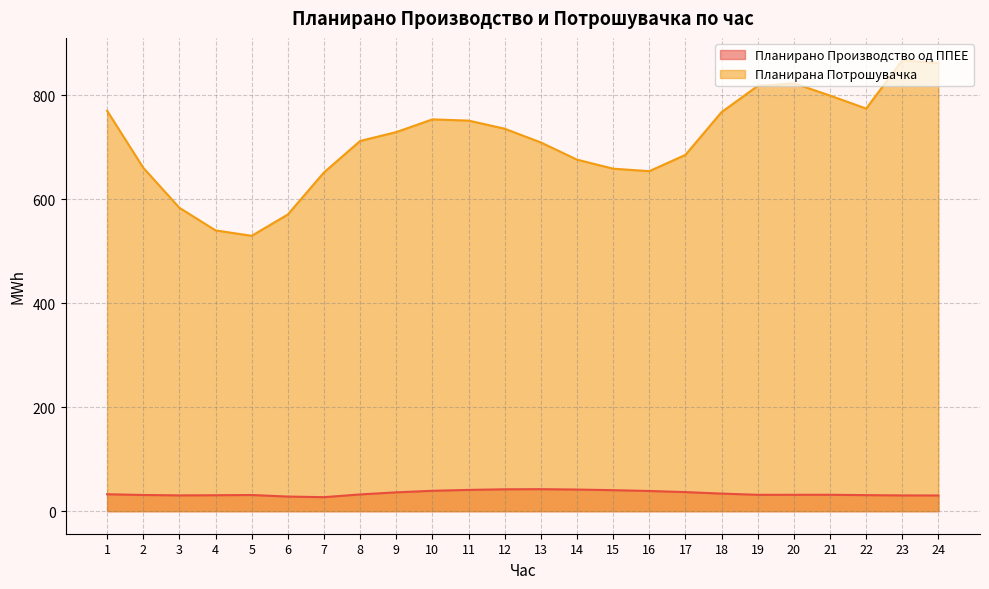

Does the chart have visible grid lines?

Yes